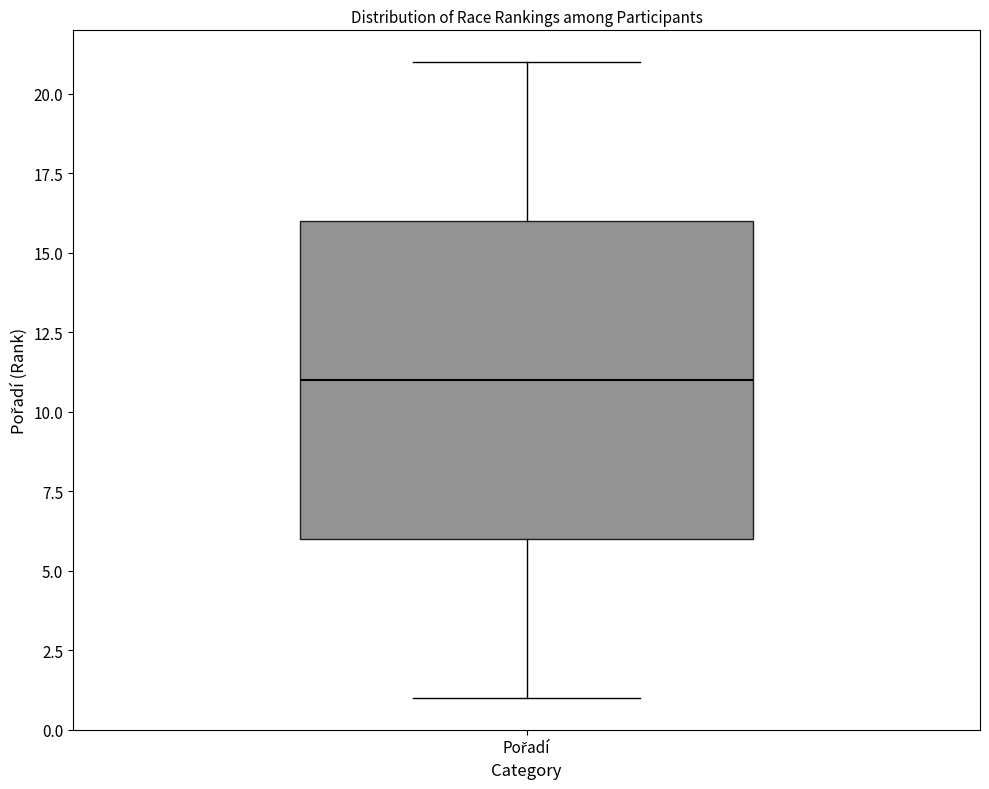

Read this box plot against the y-axis: the position of the median line, the range covered by the box, and the ends of both whiskers. The values are not printed on the chart, so give them approximately, as read against the axis.

median 11, box 6 to 16, whiskers 1 to 21